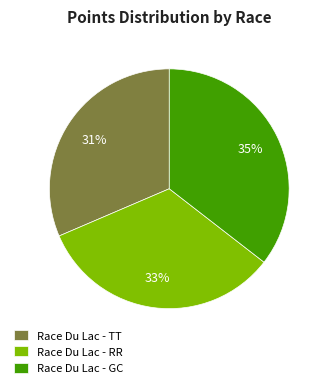

True or false: Race Du Lac - TT accounts for 31% of the total.

True